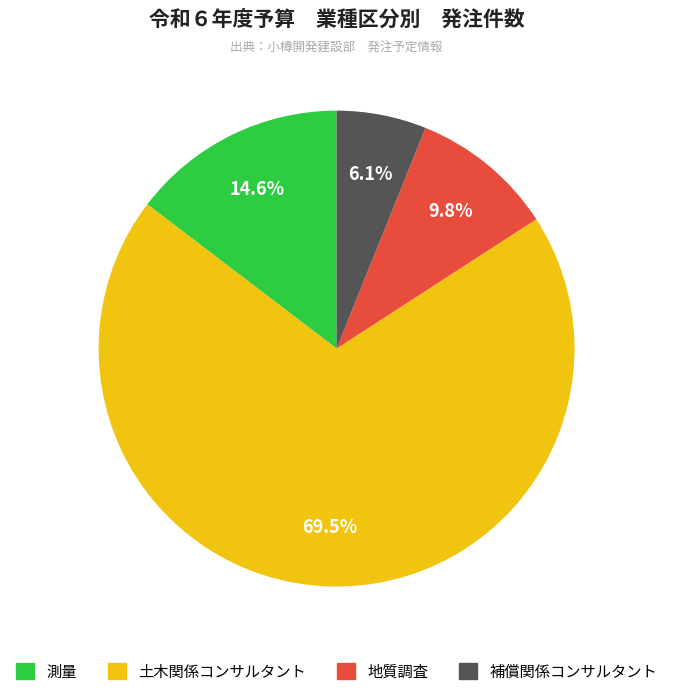

Count the number of slices in the pie.

4